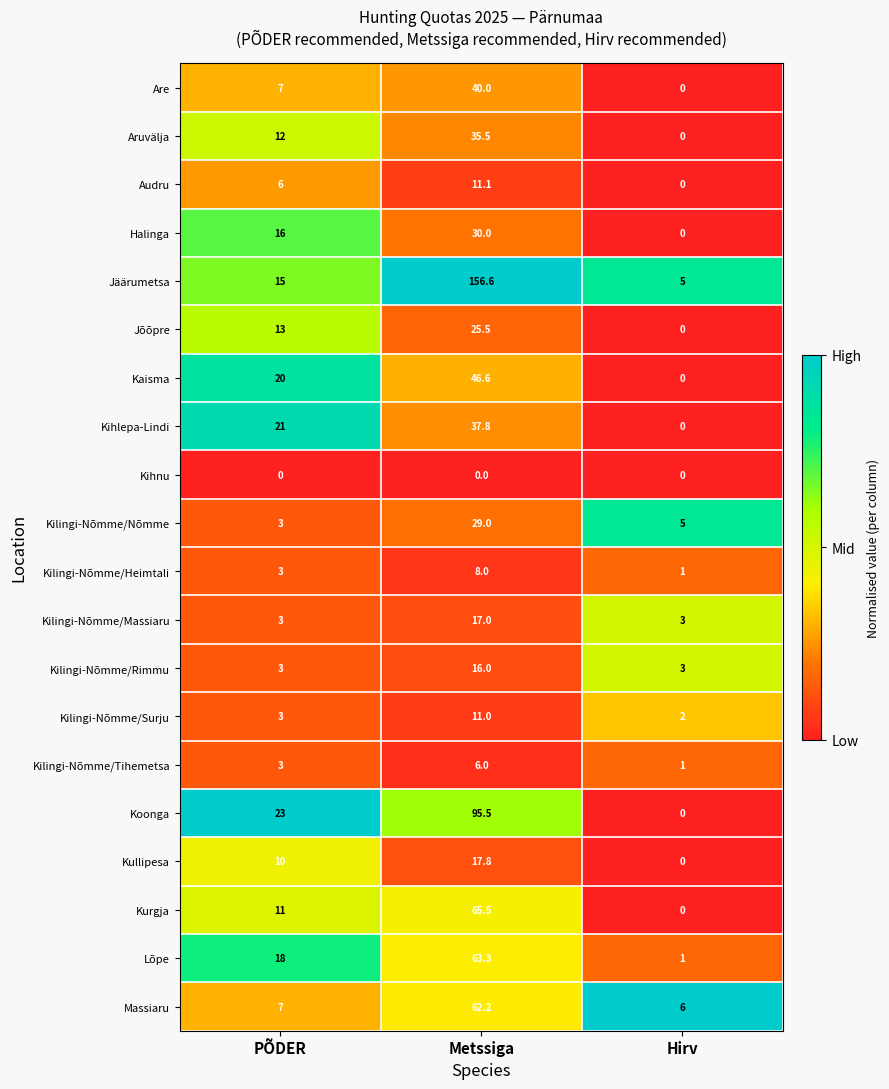

What is the sum of the Aruvälja values at Metssiga and Hirv?

35.5